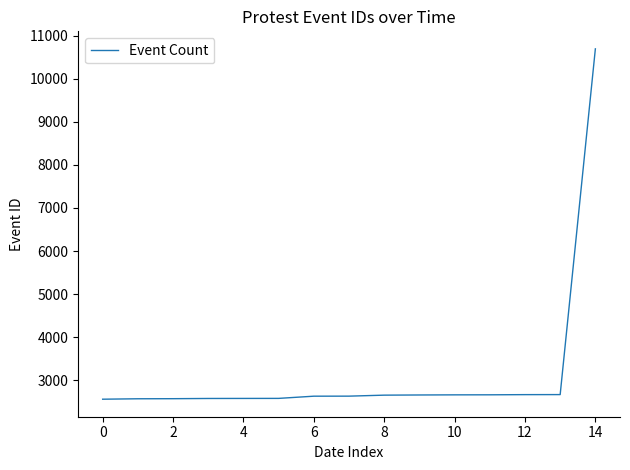

Is this an area chart (filled region under the line)?

No